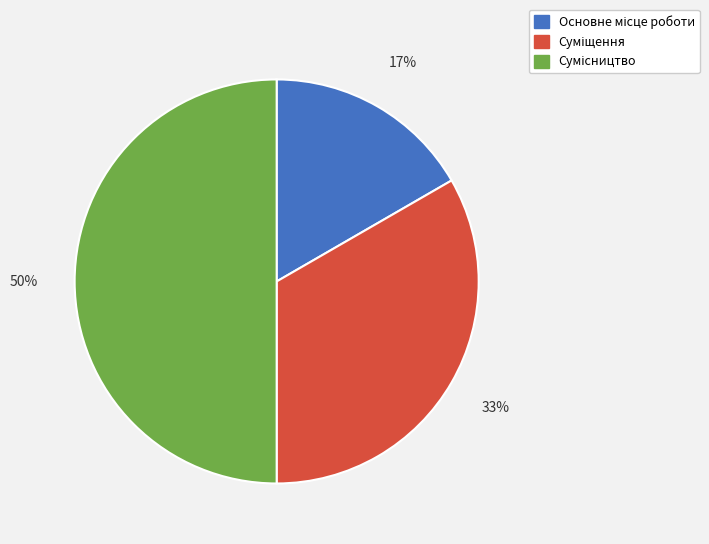

To the nearest percent, what is the difference between the largest and smallest slice percentages?

33%